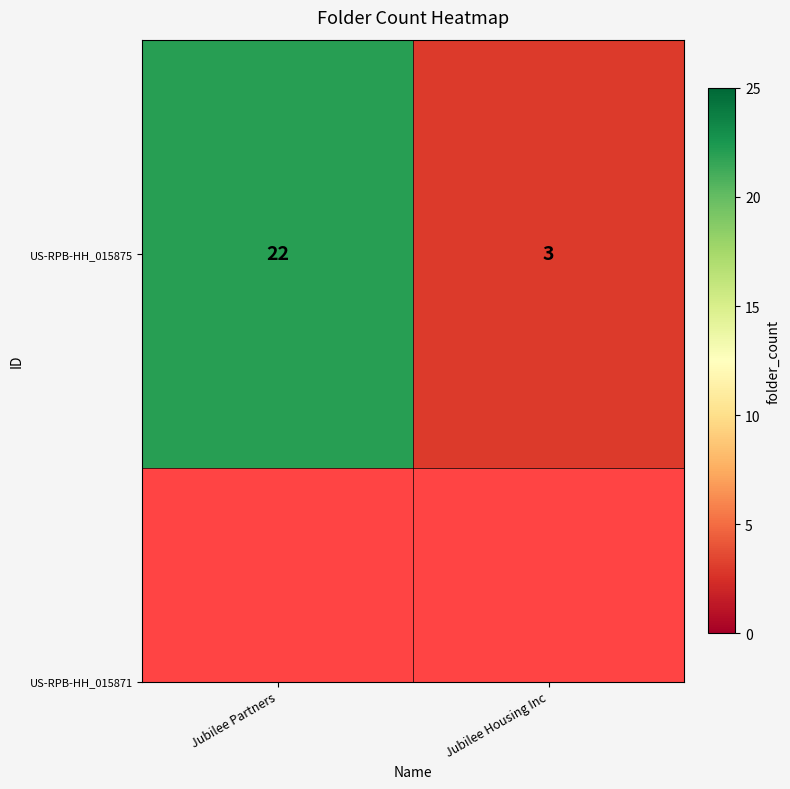

List the labels in order of value, largest first.

Jubilee Partners, Jubilee Housing Inc